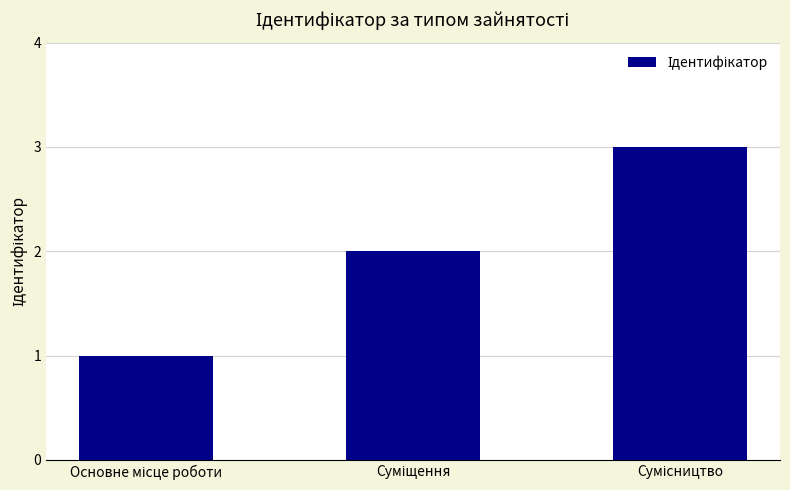

What is the sum of all values?

6